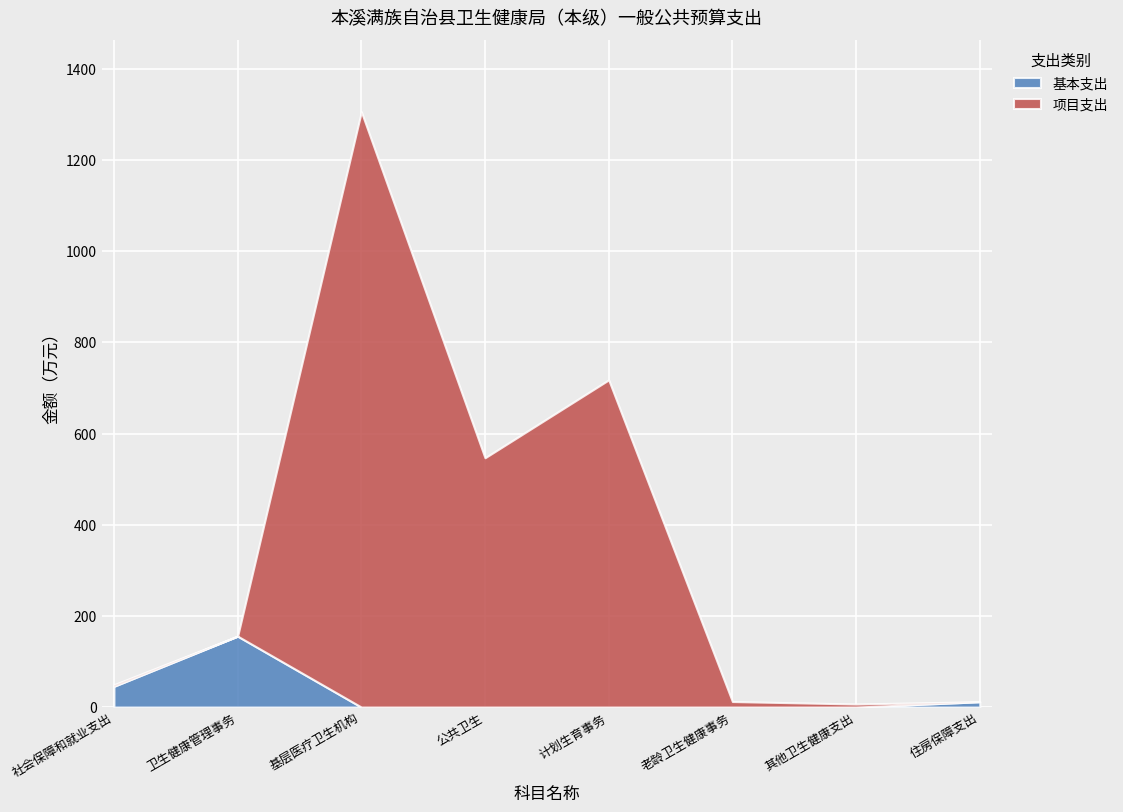

What are all the series names shown in the legend?

基本支出, 项目支出